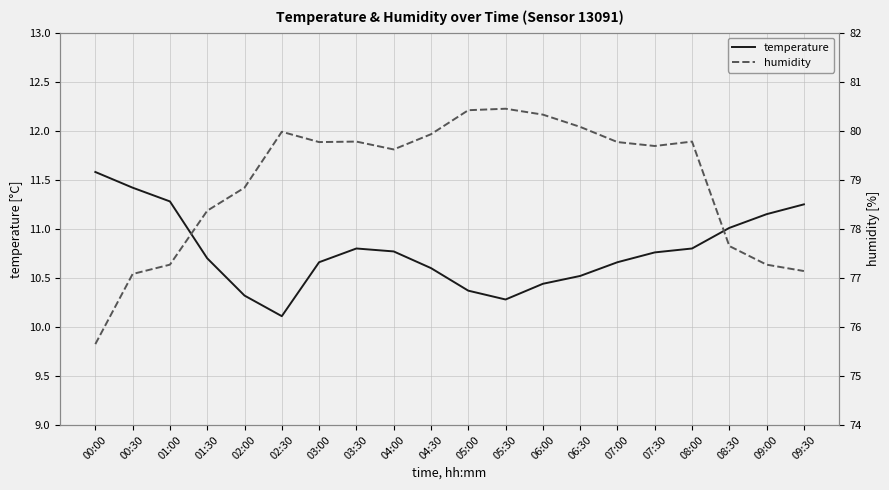

Read the humidity value at 08:00.

79.8